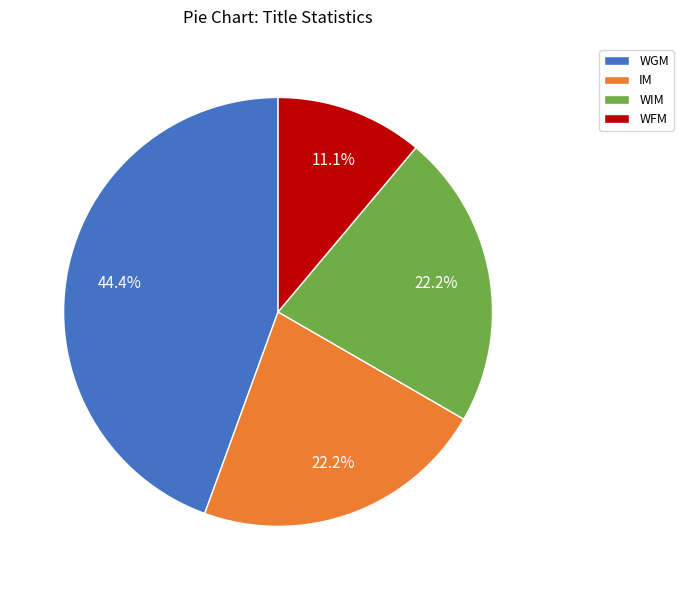

What percentage is NOT represented by WGM?

55.6%